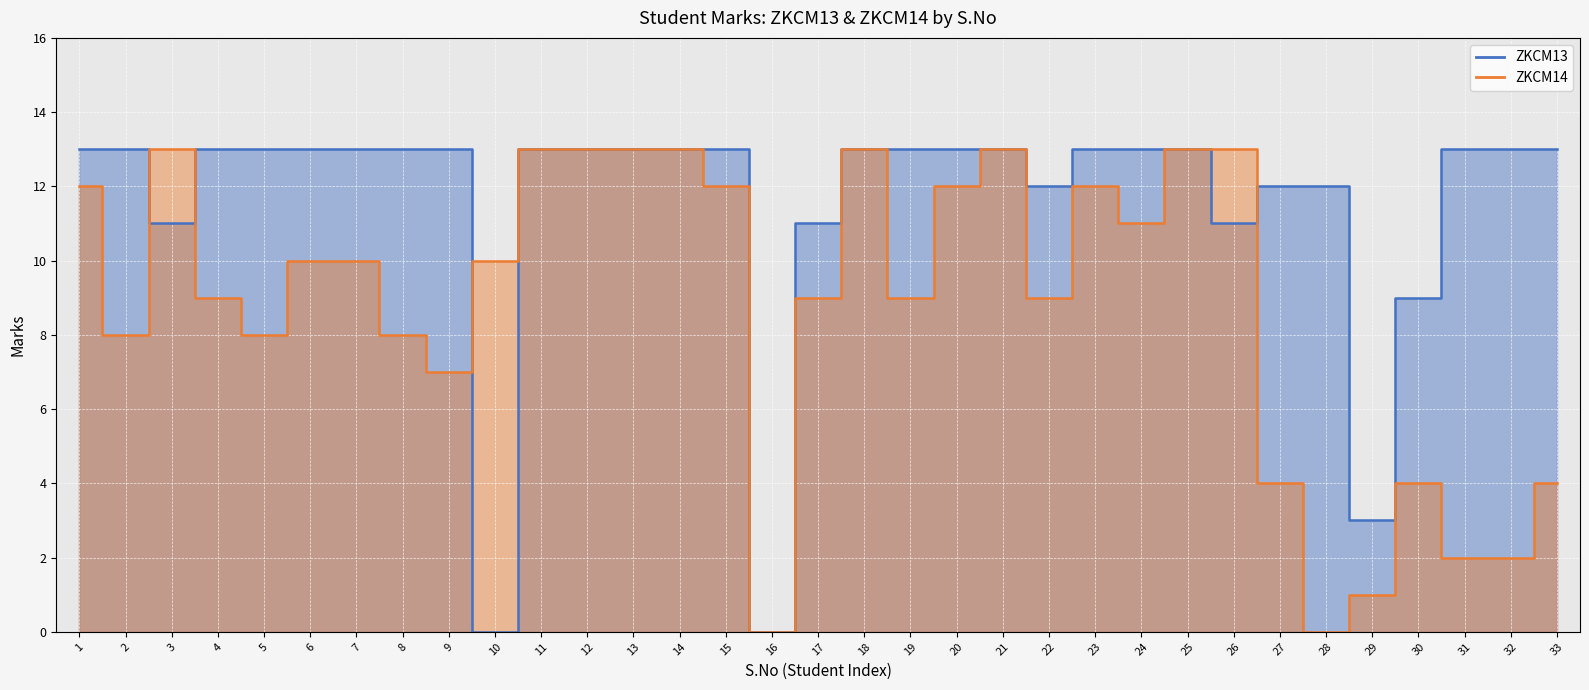

The value of ZKCM13 at 33 is 13. True or false?

True